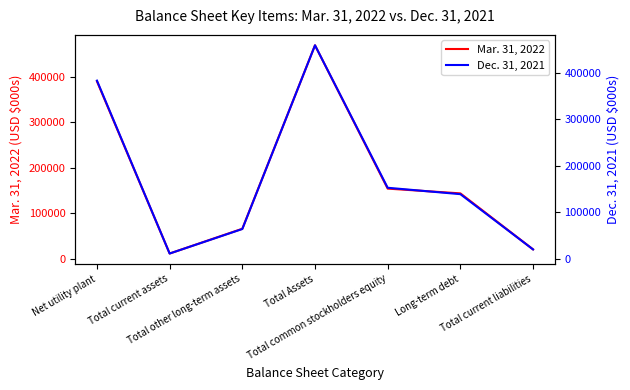

What position from the left is Net utility plant?

1